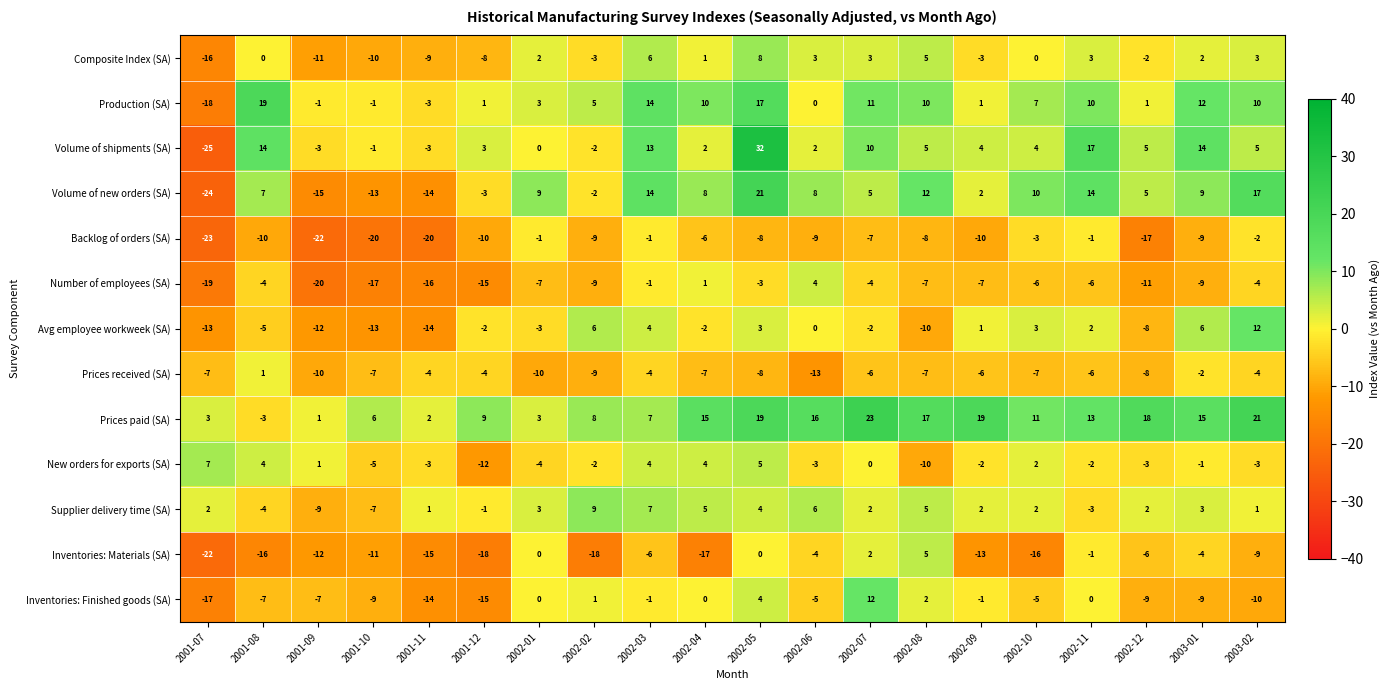

At which category is the sum across all series the highest?

2002-05